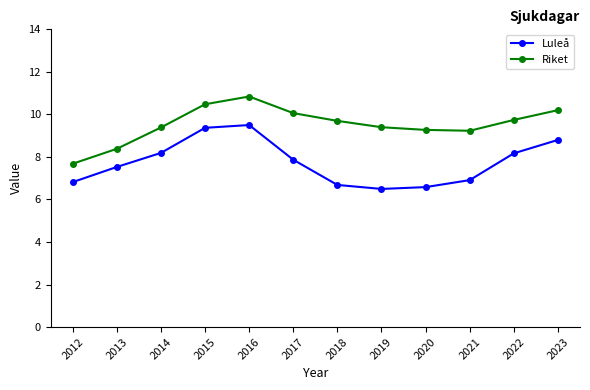

True or false: Riket and Luleå intersect in this chart.

False